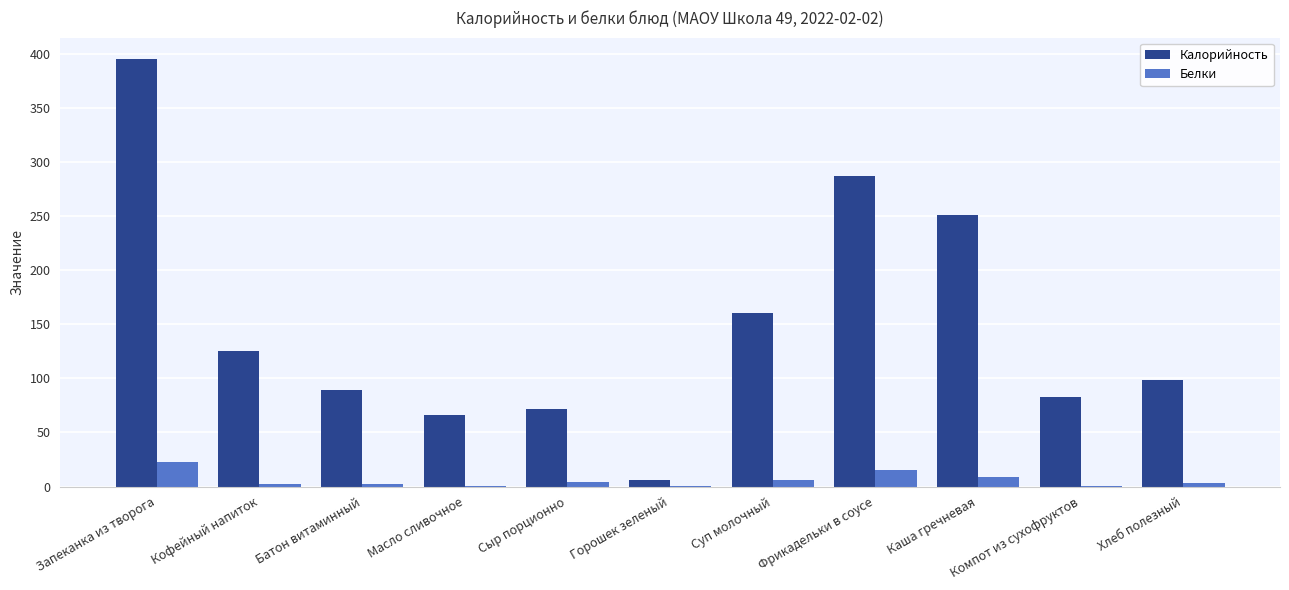

Which label corresponds to the largest value in the chart?

Запеканка из творога